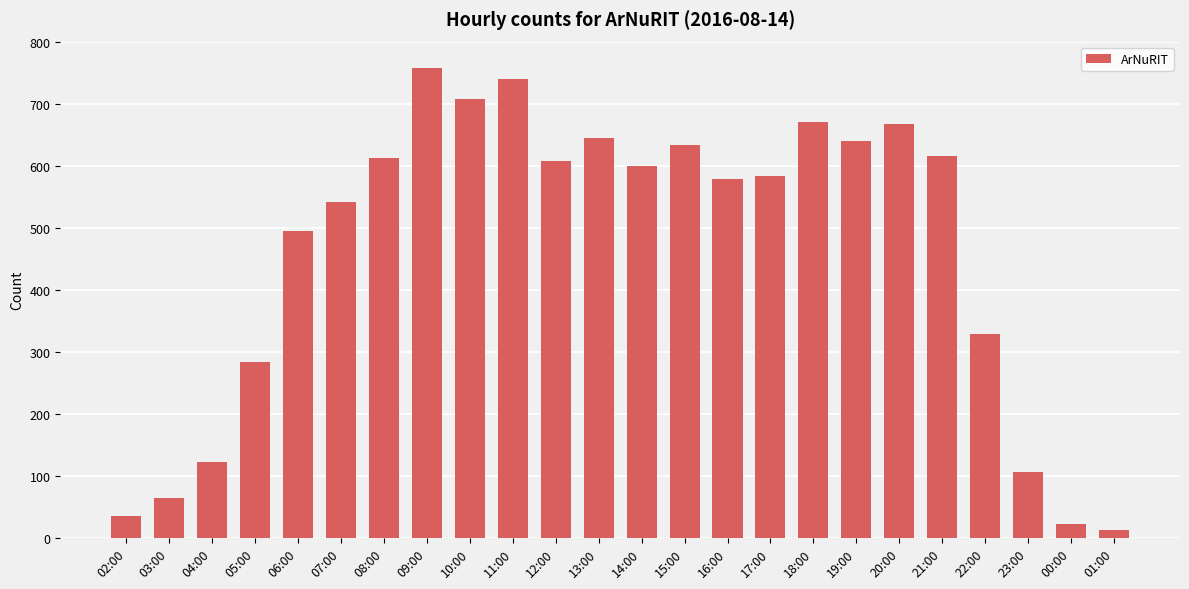

Which category has the lowest value across all series?

01:00